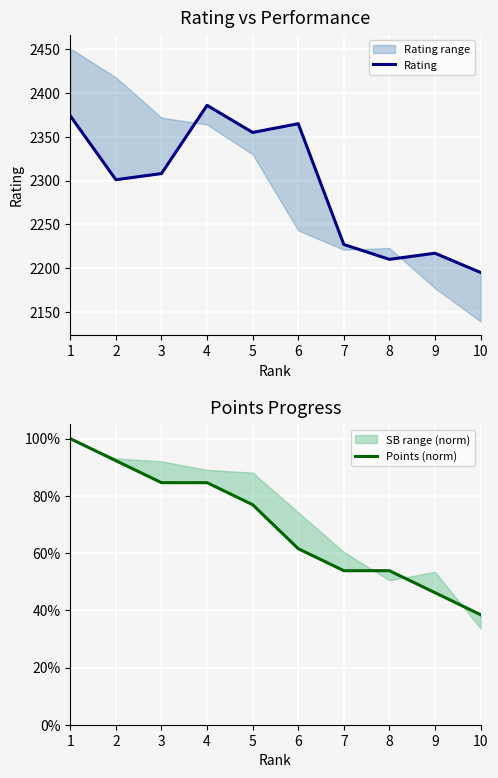

What is the minimum value shown in the chart?

0.4